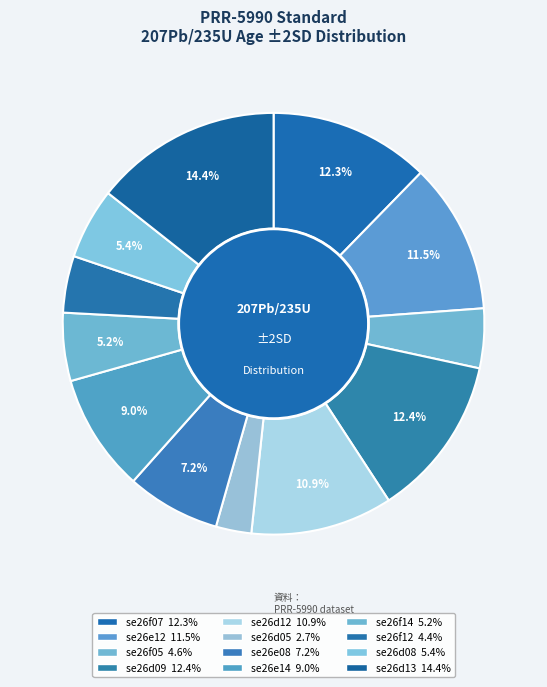

Which has a higher value, se26d05 or se26e12?

se26e12